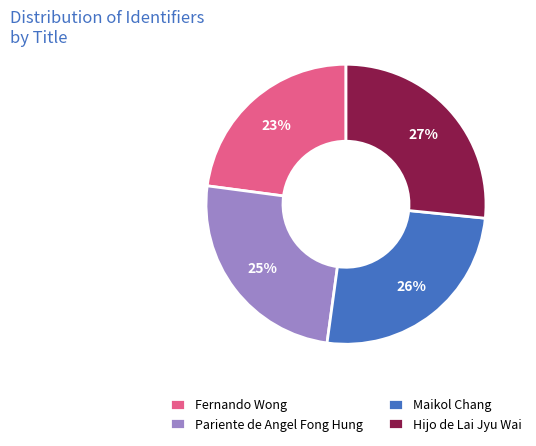

Do Maikol Chang and Pariente de Angel Fong Hung together represent more than half of the pie?

Yes